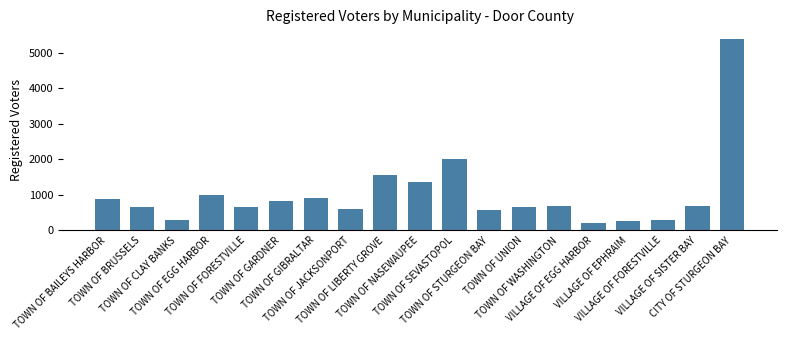

What is the minimum value shown in the chart?

212